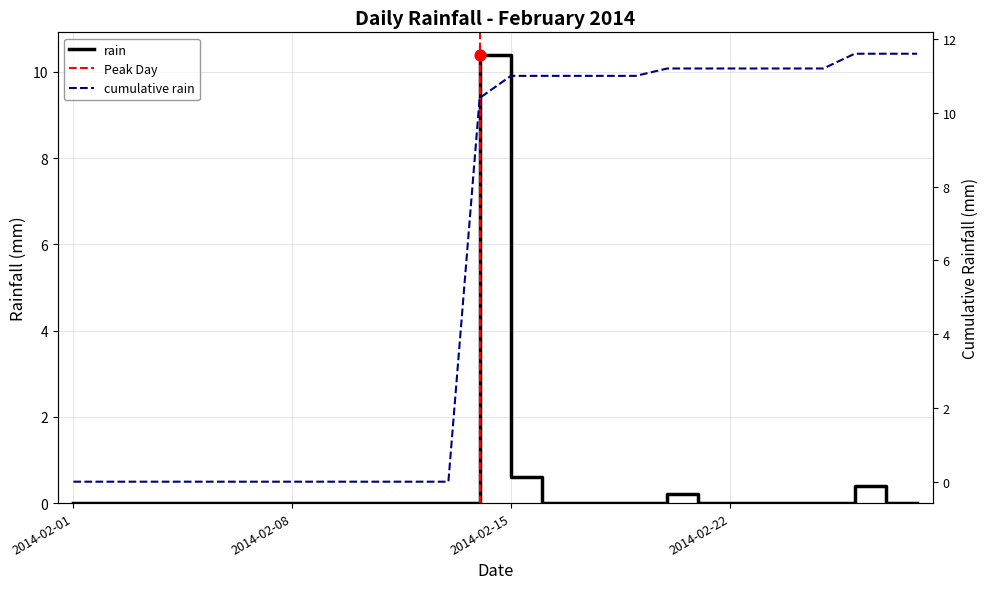

Between 2014-02-16 and 2014-02-13, which is larger?

2014-02-16